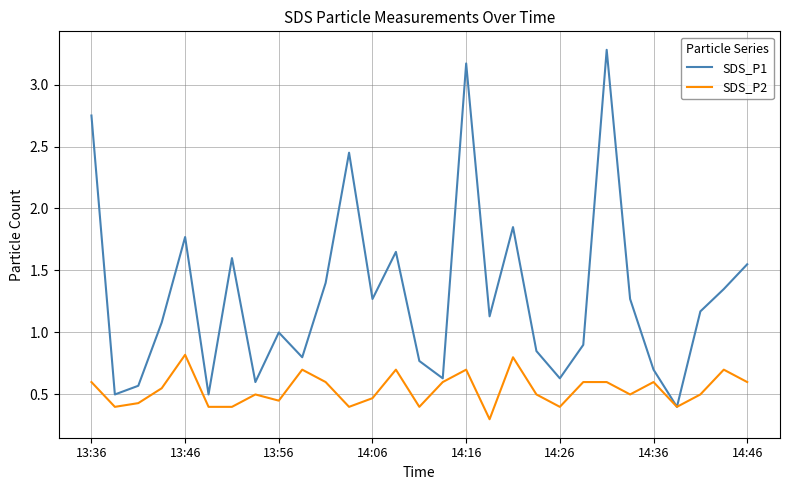

What is the greatest value displayed?

3.3